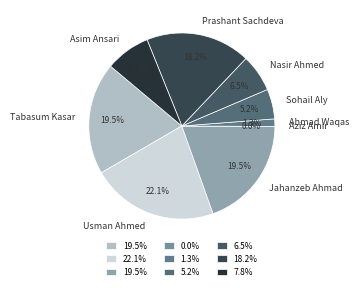

The Nasir Ahmed slice represents 6% of the pie. True or false?

True